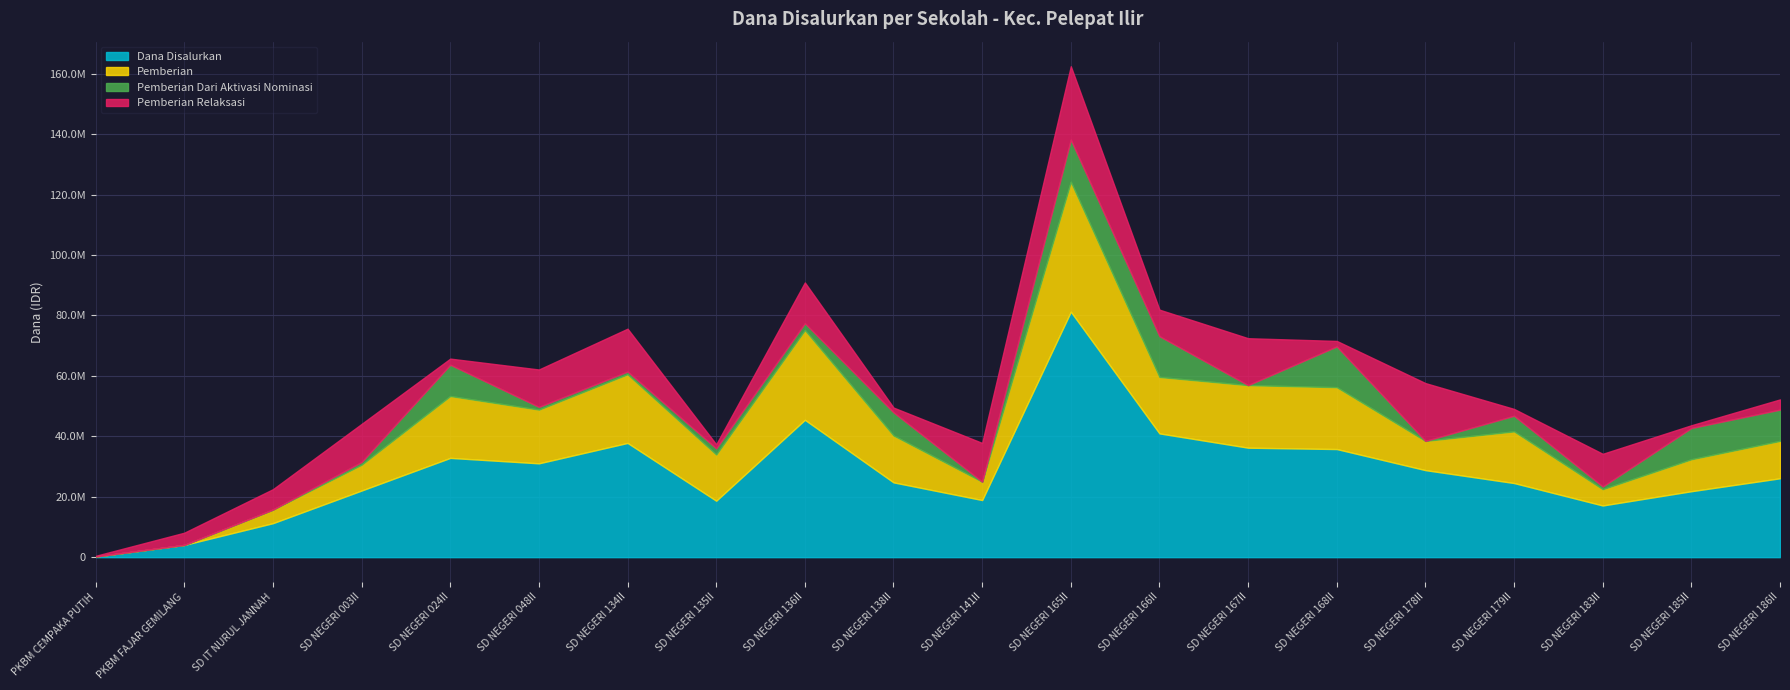

Which series has the largest total across all categories?

Dana Disalurkan